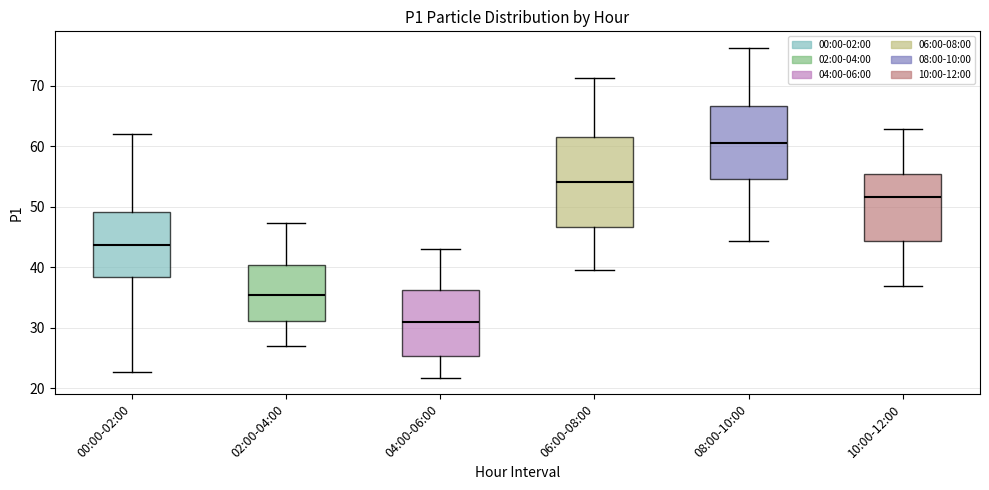

Where is the upper edge of the box for 00:00-02:00 on the y-axis? The values are not printed on the chart, so give them approximately, as read against the axis.

49